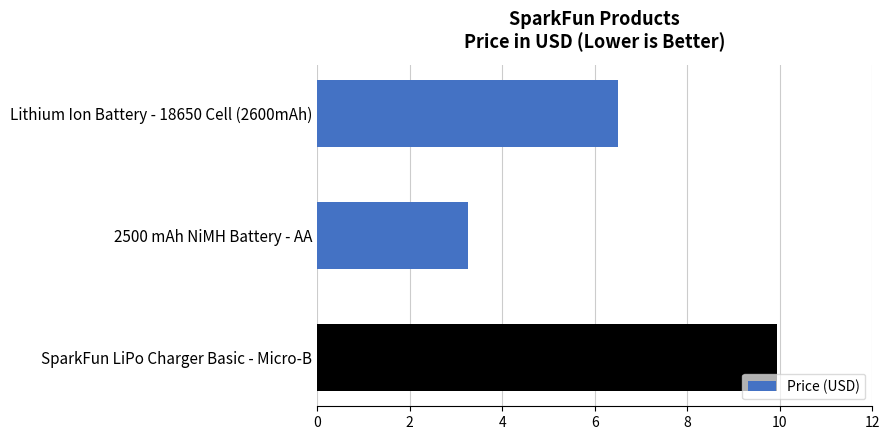

Which label corresponds to the smallest value in the chart?

2500 mAh NiMH Battery - AA